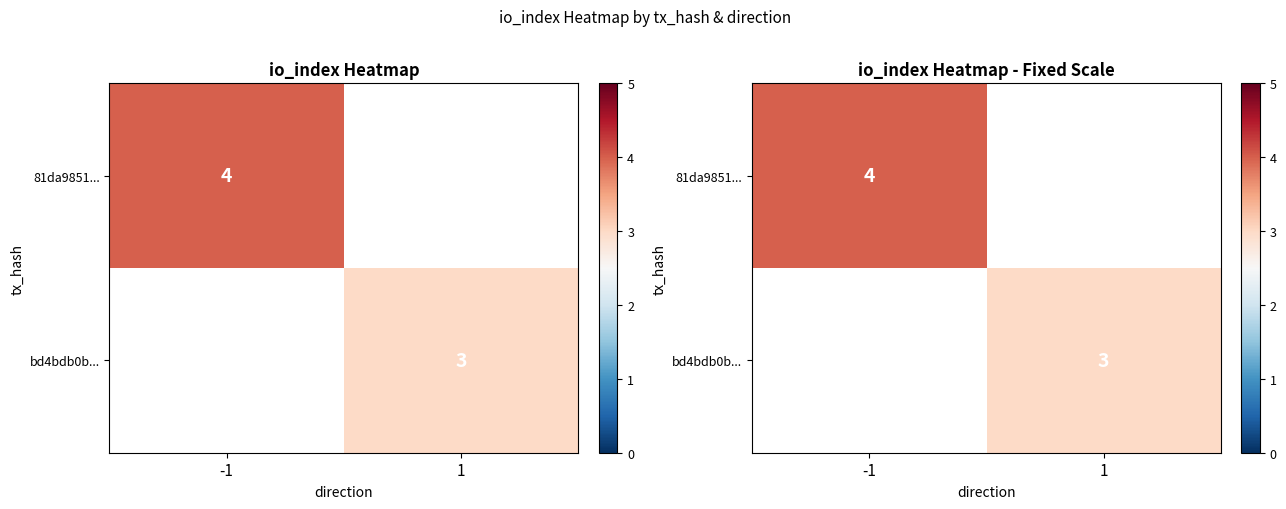

Rank the categories by 81da9851... value from highest to lowest.

-1, 1